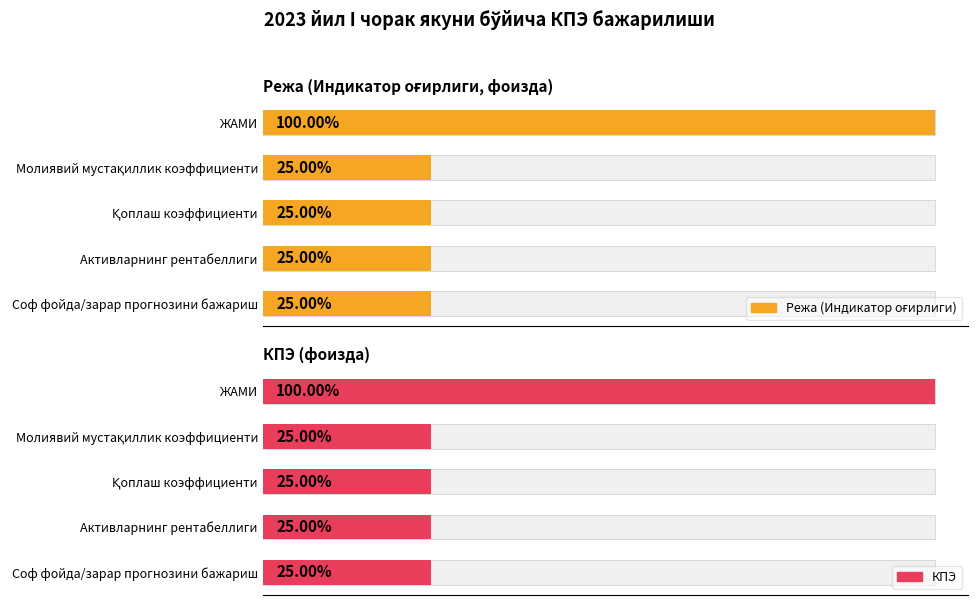

How many categories are shown in the chart?

5